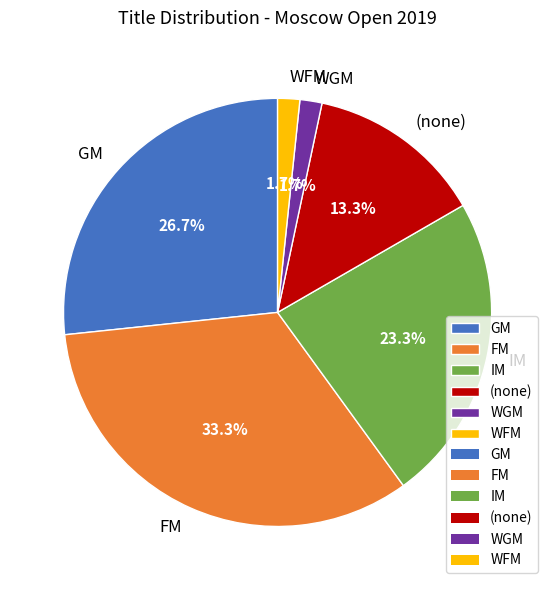

Which slice is the largest?

FM